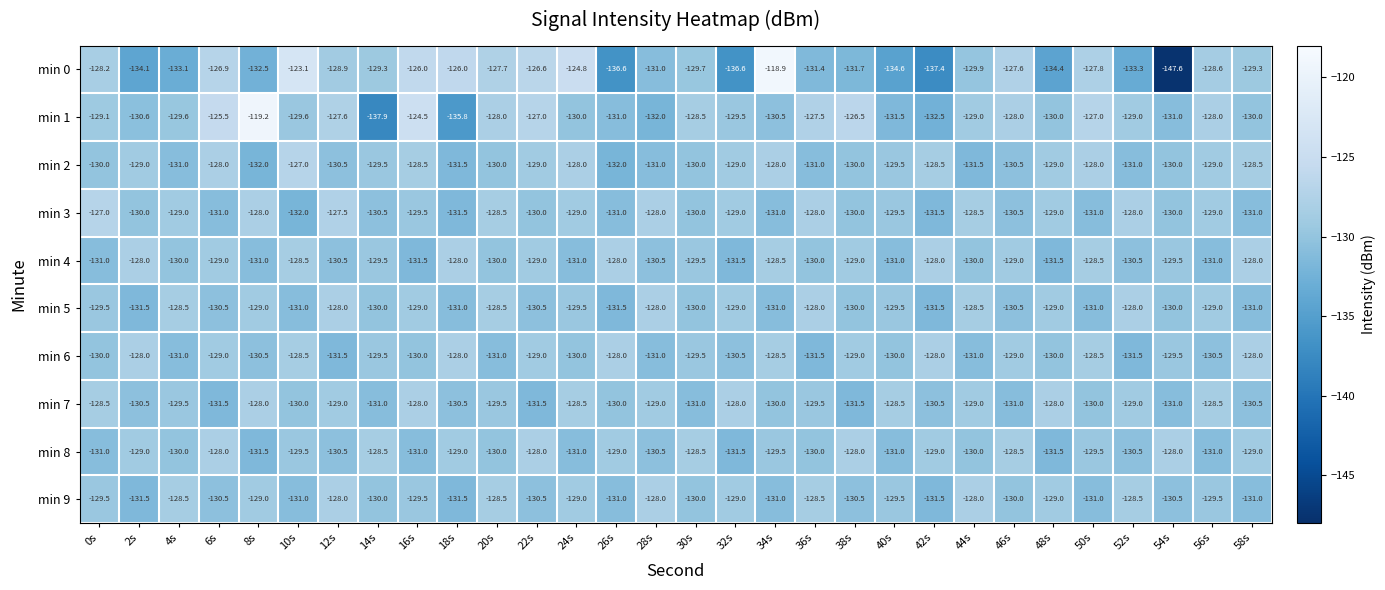

Is the value of min 9 at 58s greater than the value of min 8 at 50s?

No